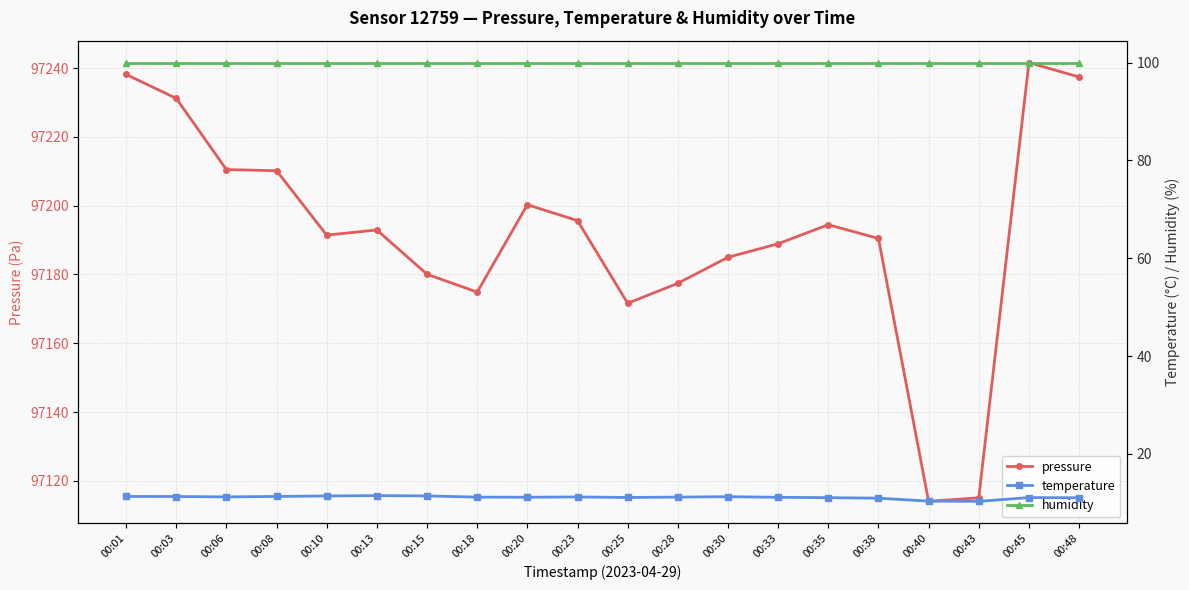

What is the total value across all series at 00:13?

97304.4